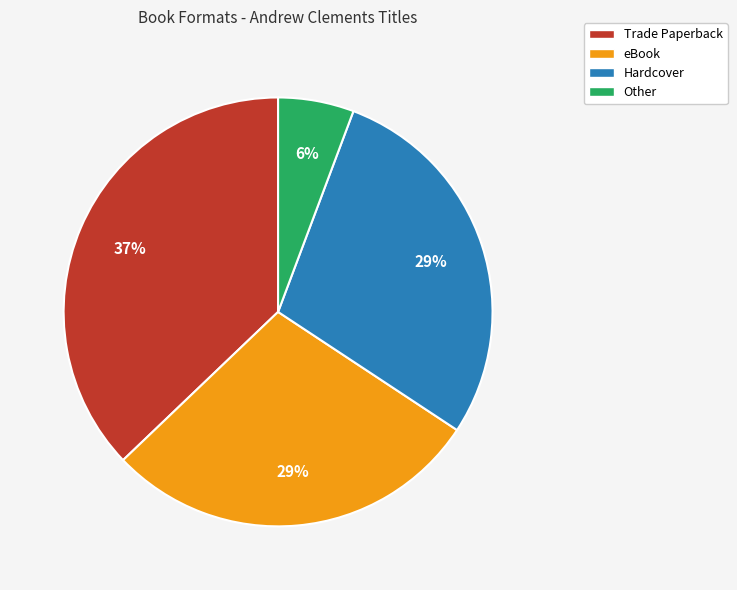

How many segments does this pie chart have?

4